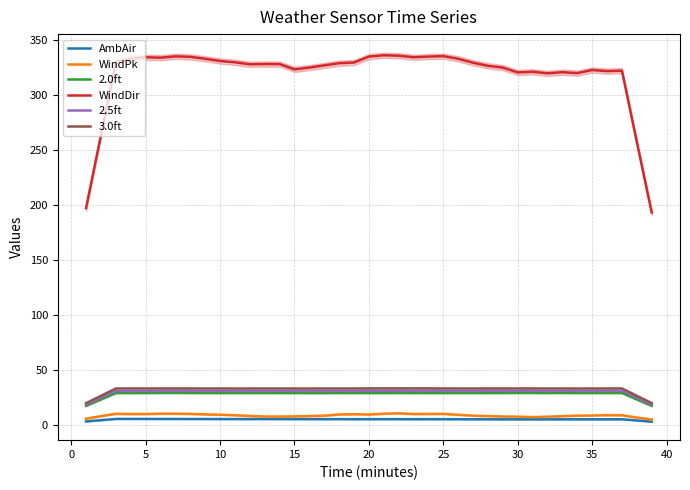

What is the value of the WindPk point at the 9th from the left?

9.9